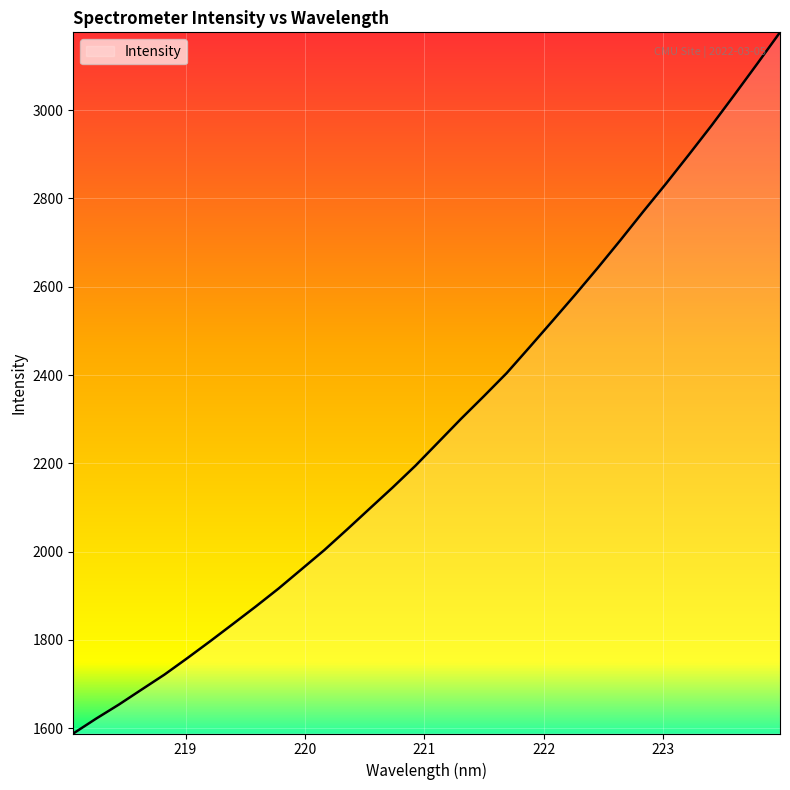

What is the minimum value shown in the chart?

1588.2